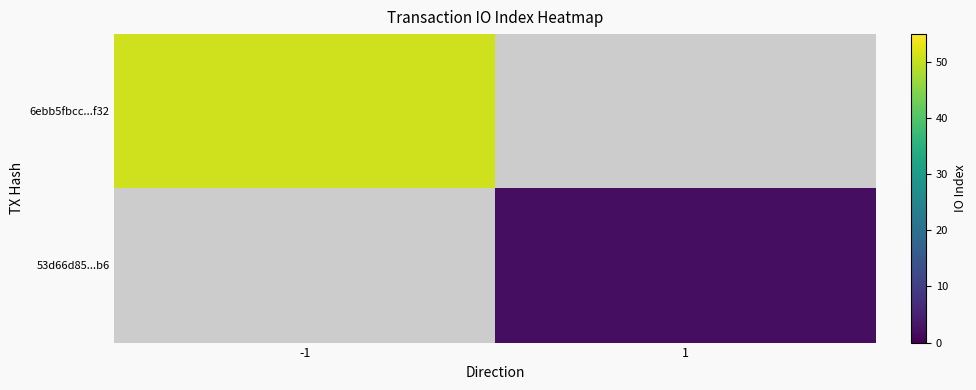

Where is 6ebb5fbcc...f32 nearest to the value 51?

-1